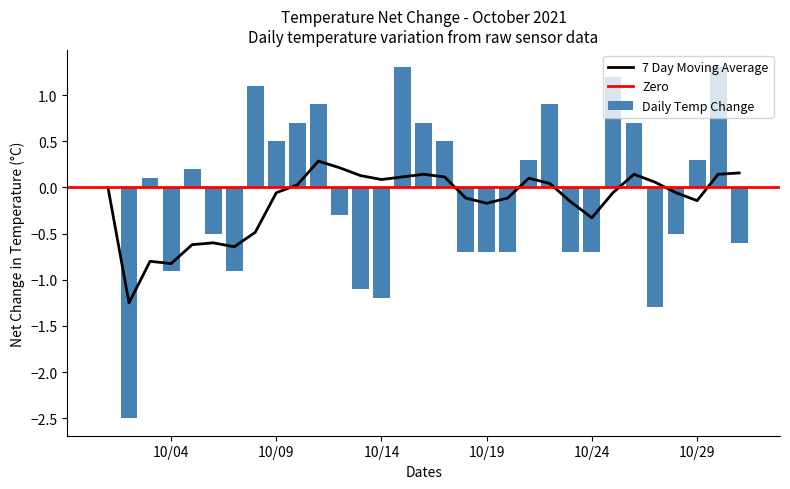

What is the sum of all Daily Temp Change values?

-2.6